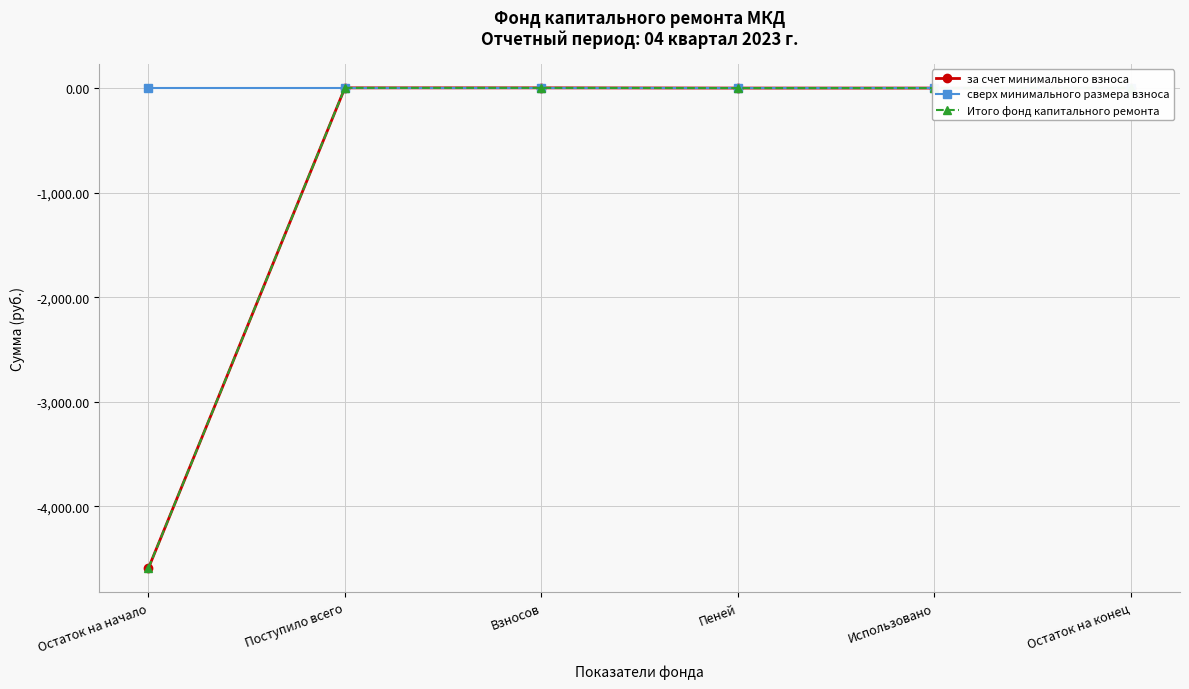

At Взносов, list the series in order from smallest to largest.

сверх минимального размера взноса, за счет минимального взноса, Итого фонд капитального ремонта